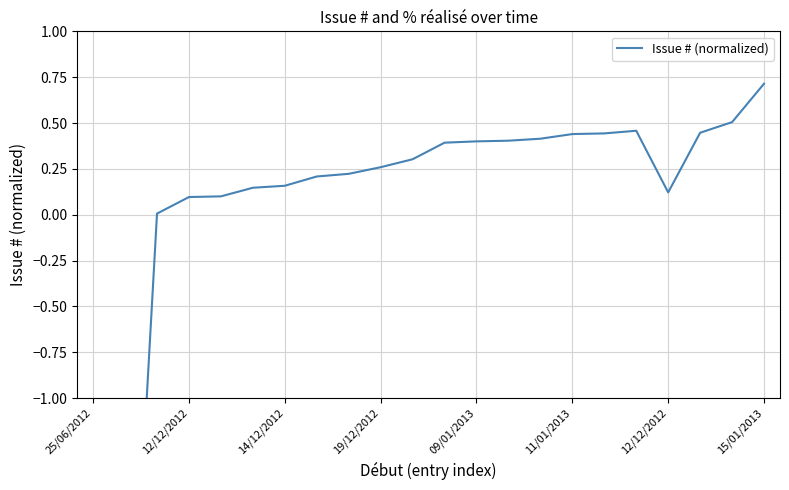

How many lines are shown in the chart?

1